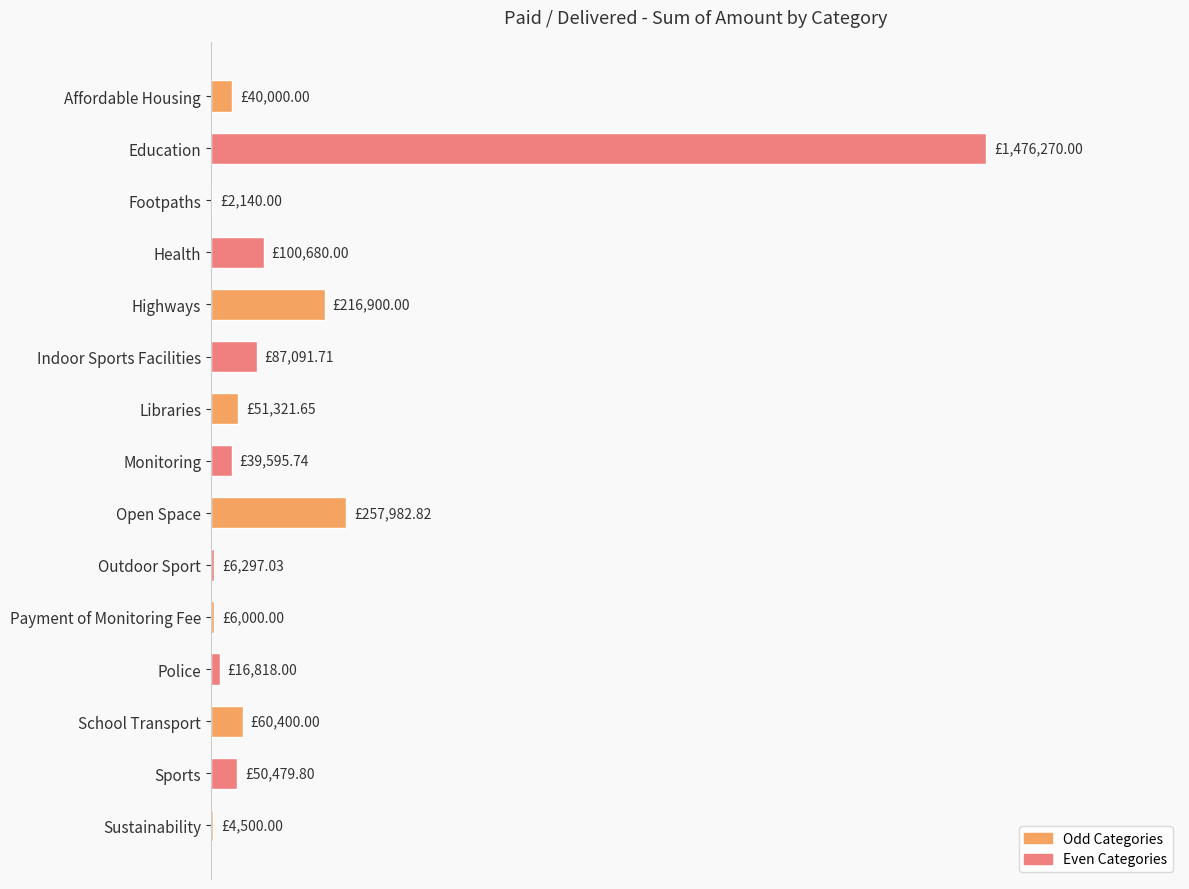

Which category has the highest value across all series?

Education